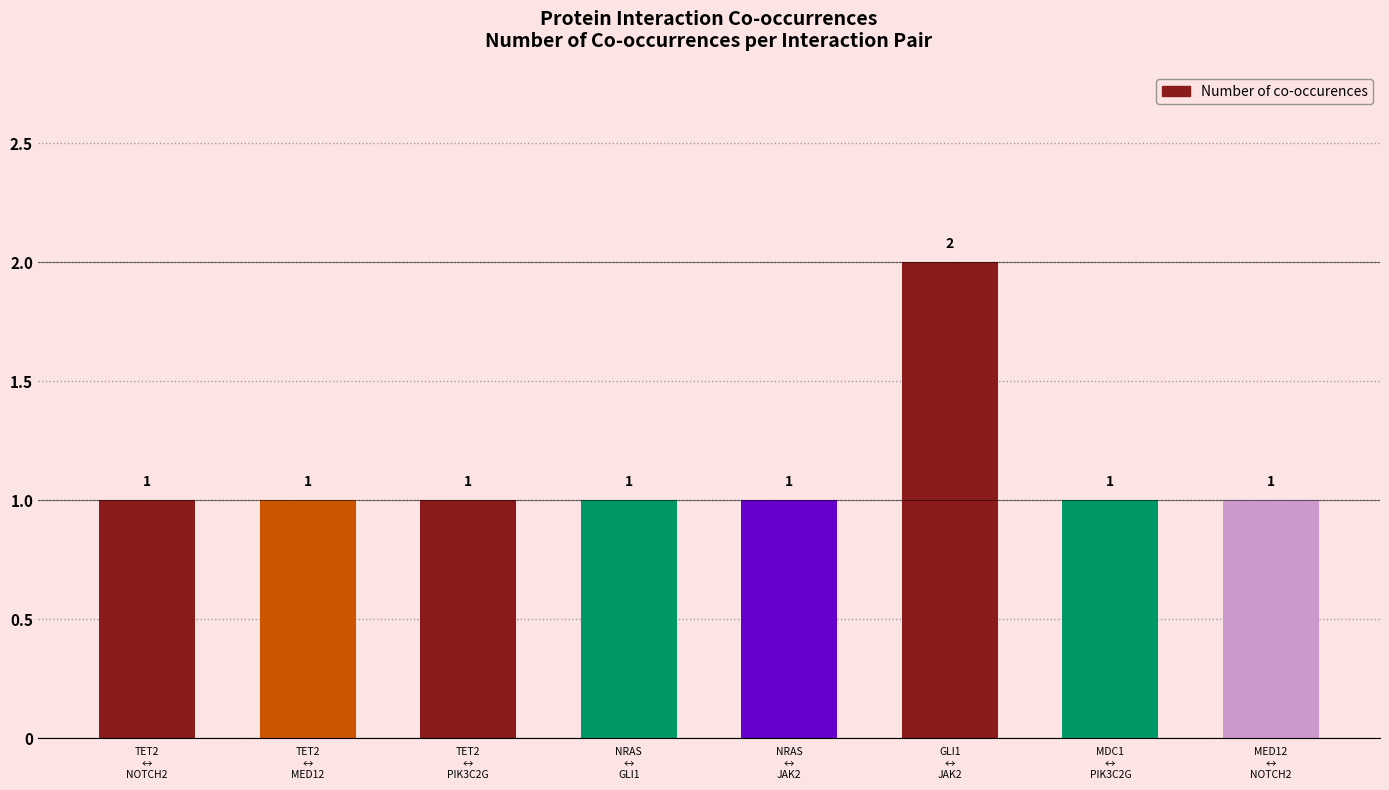

Reading left to right, list all the values displayed in this chart.

TET2
↔
NOTCH2=1	TET2
↔
MED12=1	TET2
↔
PIK3C2G=1	NRAS
↔
GLI1=1	NRAS
↔
JAK2=1	GLI1
↔
JAK2=2	MDC1
↔
PIK3C2G=1	MED12
↔
NOTCH2=1